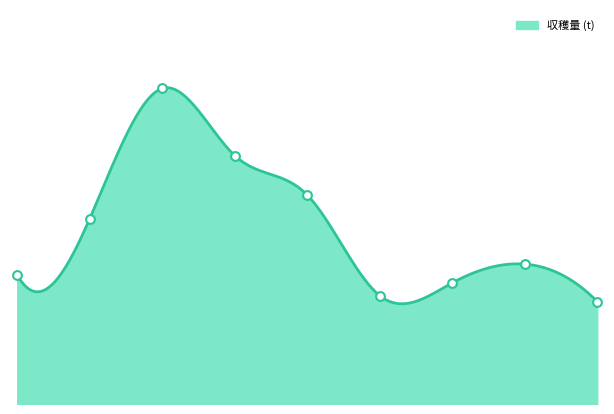

What is the change in value from 3 to 8?

-72200